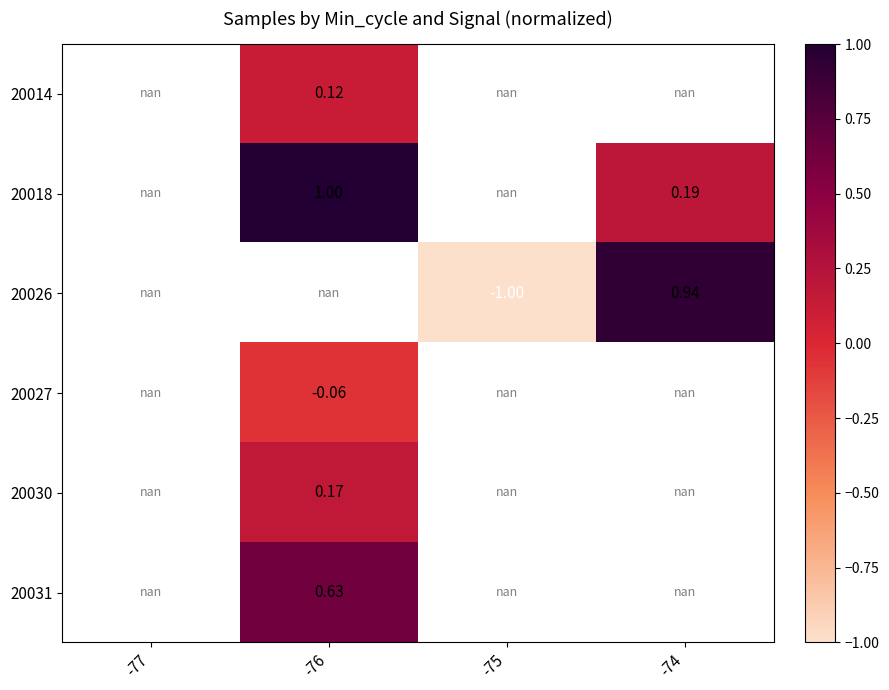

How many positive values does the 20018 series have?

2